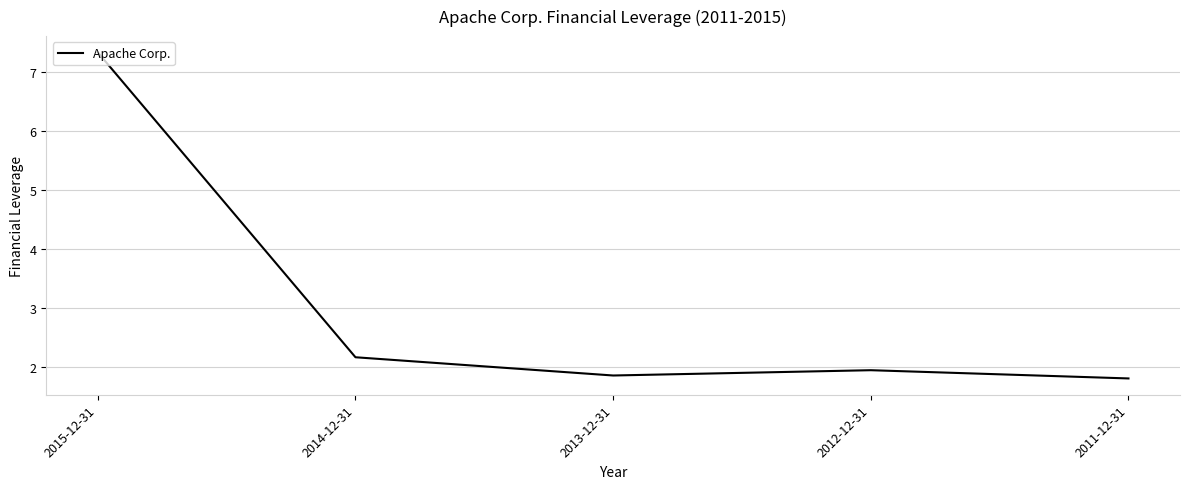

What is the sum of the values at 2015-12-31 and 2014-12-31?

9.5